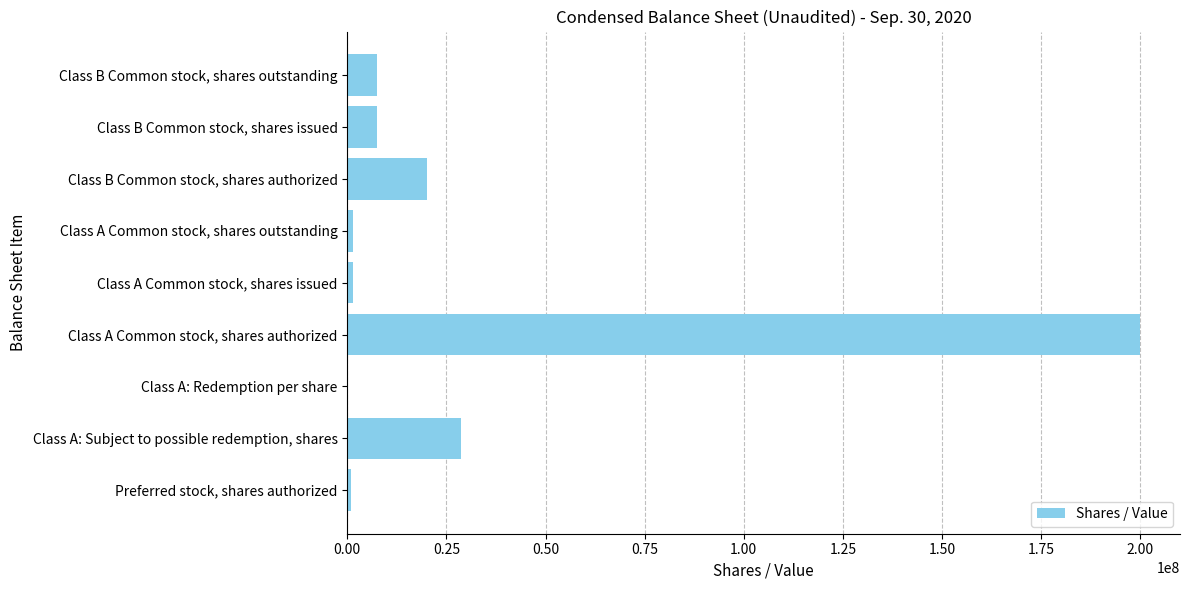

Is it true that the value at Class A Common stock, shares authorized is 200000000?

True